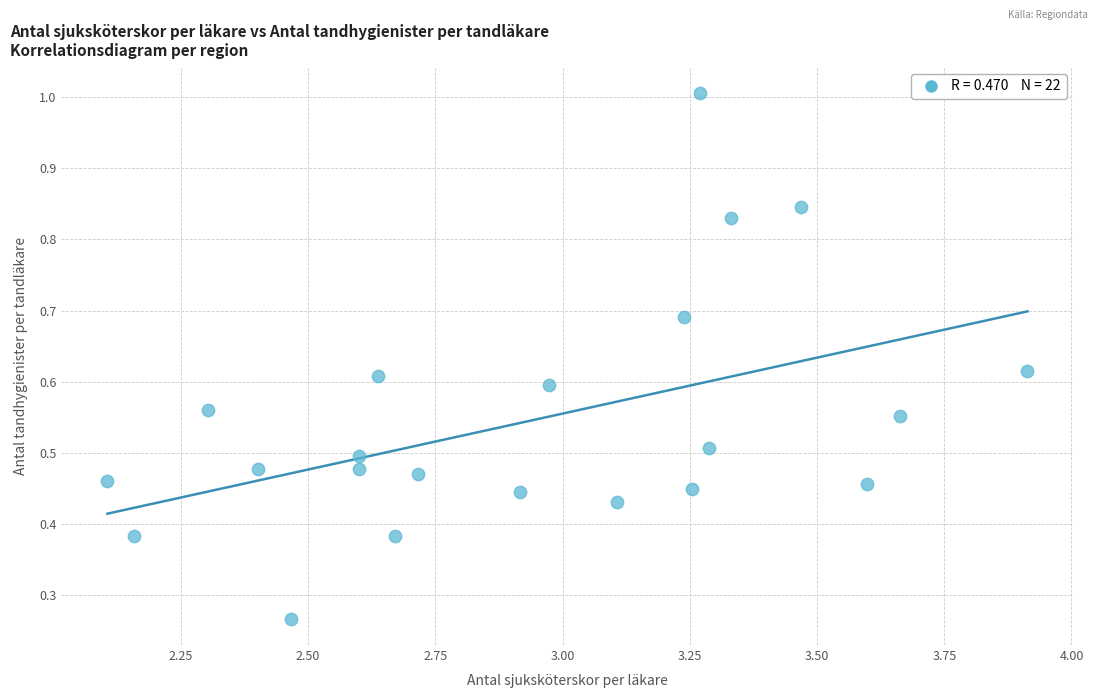

What is the range of X values (max minus min)?

1.8